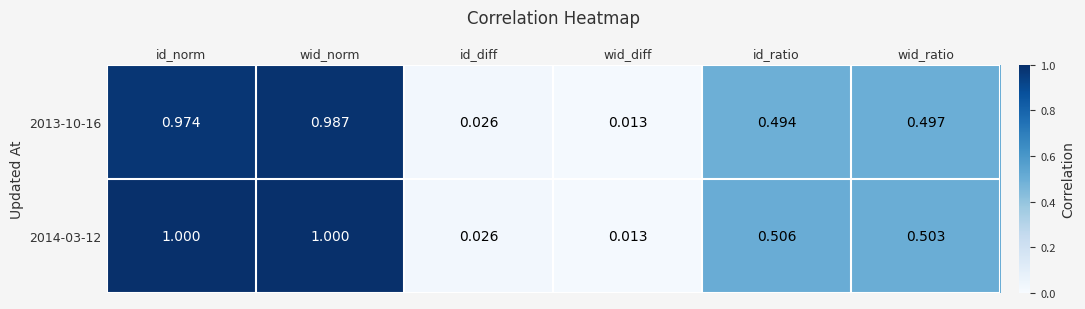

At which label is 2013-10-16 closest to 0?

wid_diff